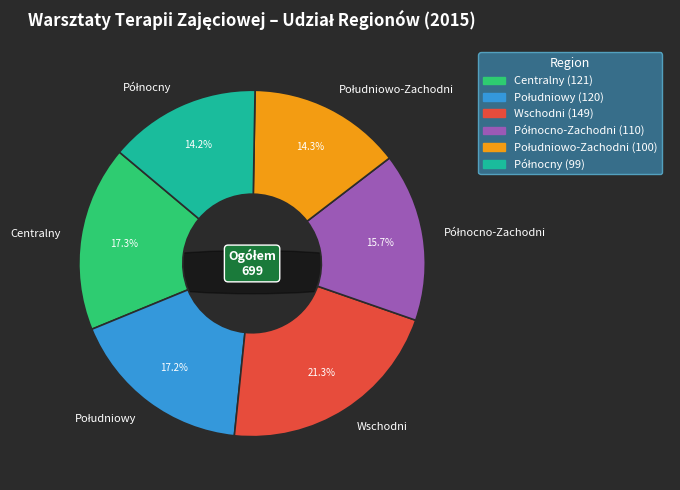

How many slices are in this pie chart?

6